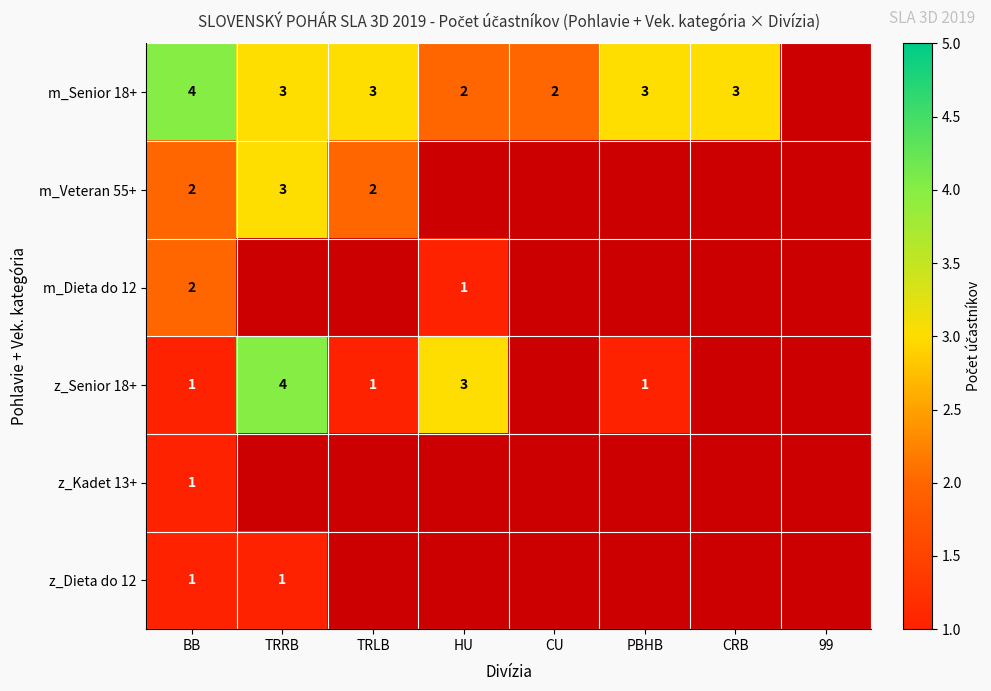

Is it true that m_Senior 18+ equals 2 at HU?

True